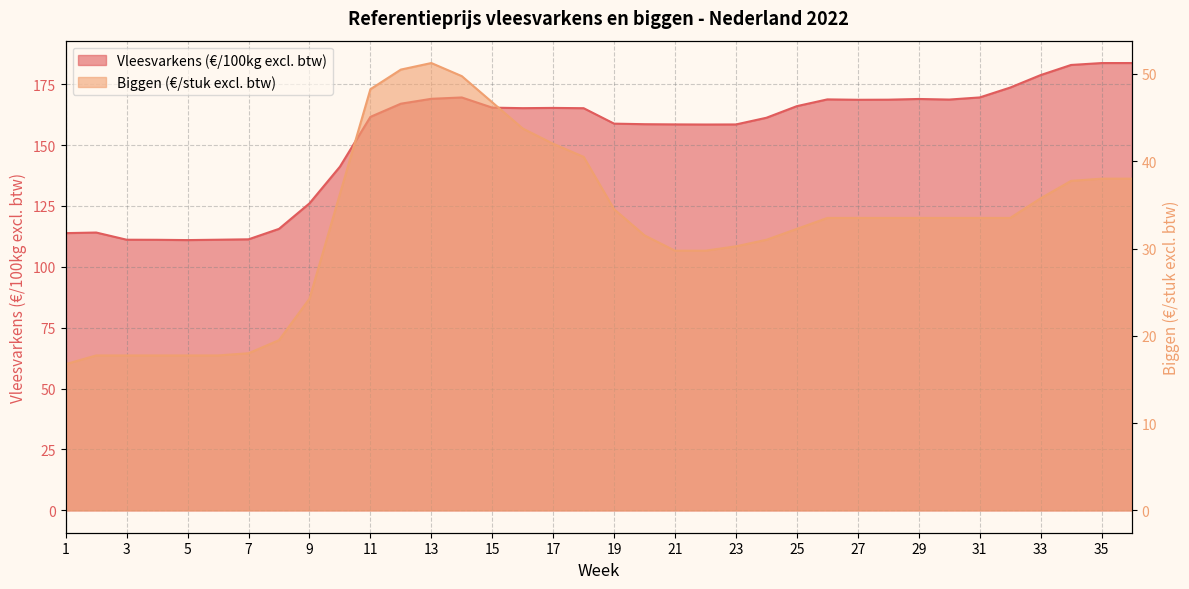

The value of Vleesvarkens (€/100kg excl. btw) at 5 is 111.0. True or false?

True